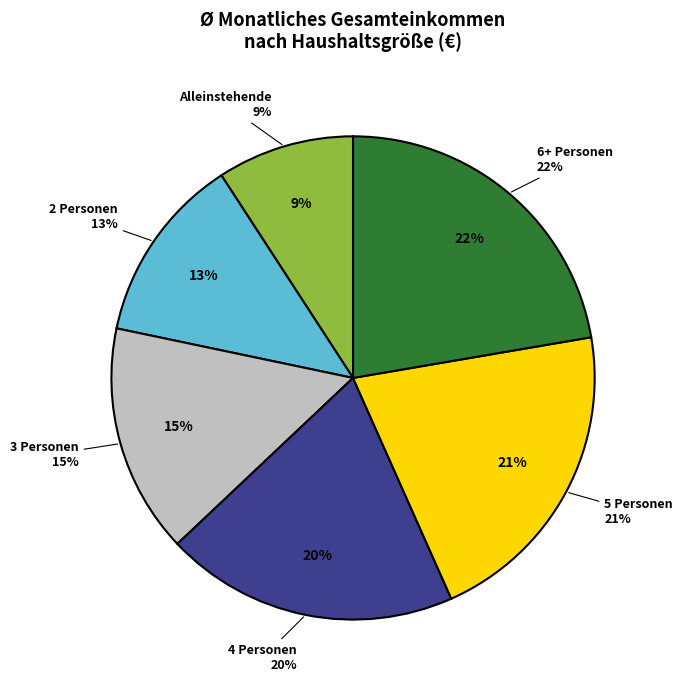

How many slices are in this pie chart?

6